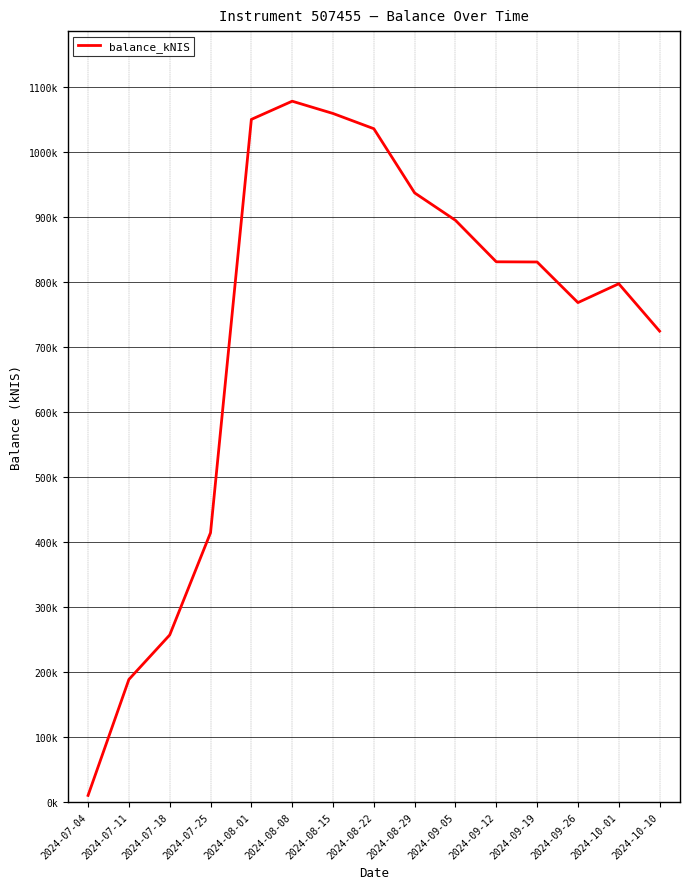

At which category does the chart reach its minimum across all series?

2024-07-04